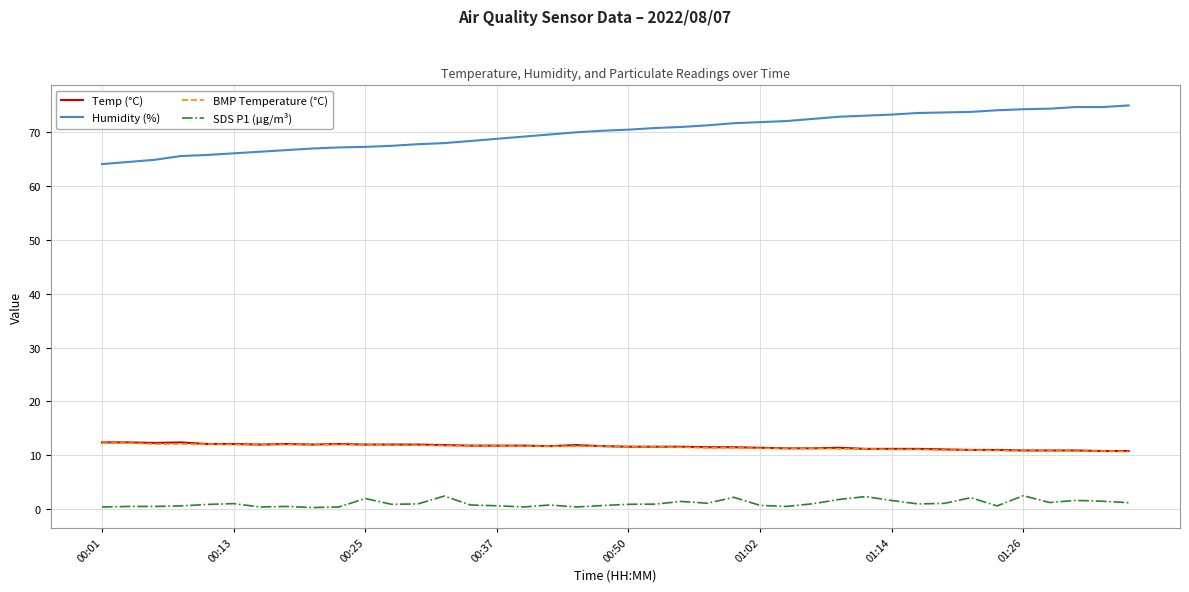

Which series has the largest range (max minus min)?

Humidity (%)